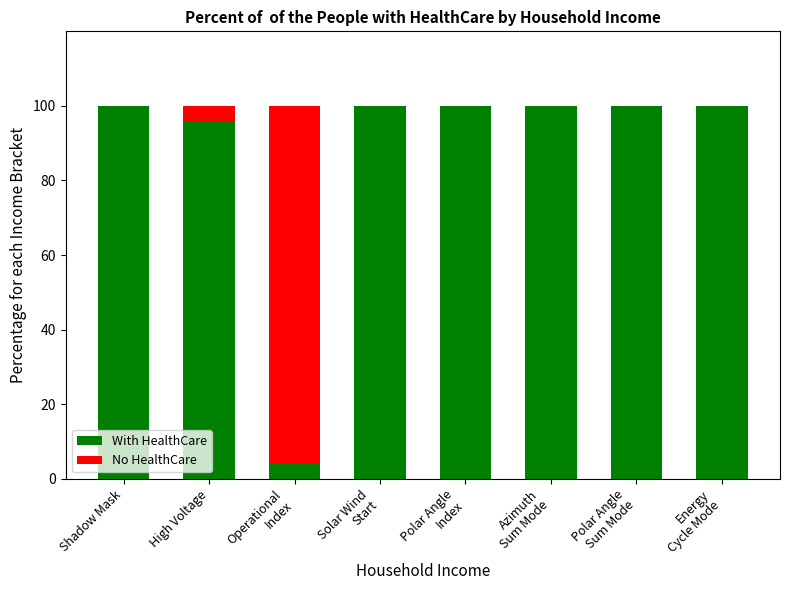

The value of With HealthCare at Shadow Mask is 52. True or false?

False